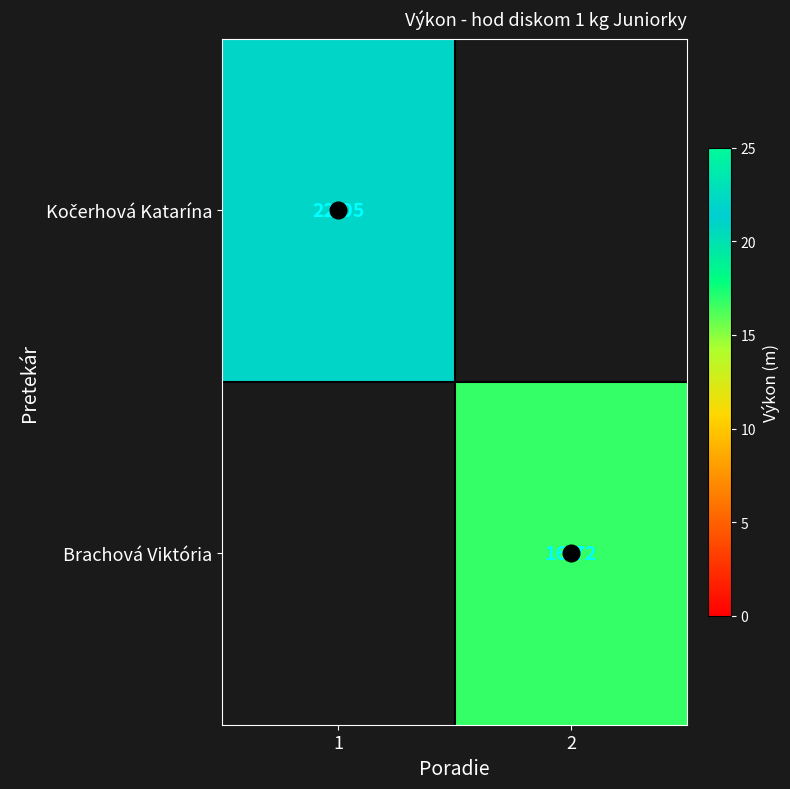

True or false: Brachová Viktória has a value of 9.4 at 2.

False